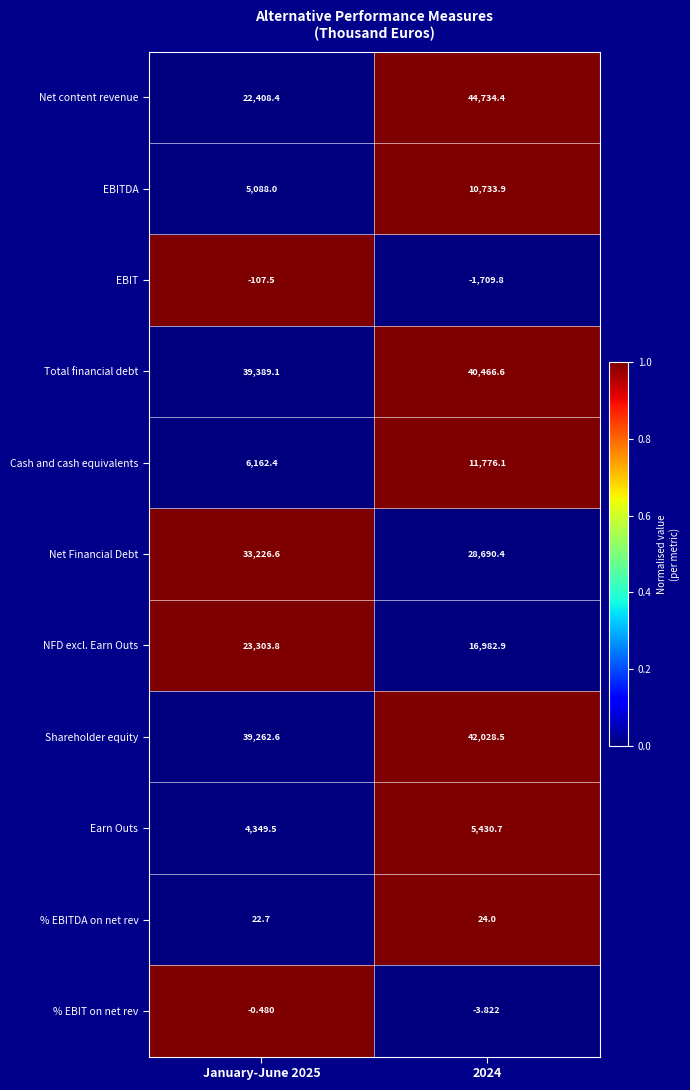

Which series has the widest spread of values?

Net content revenue